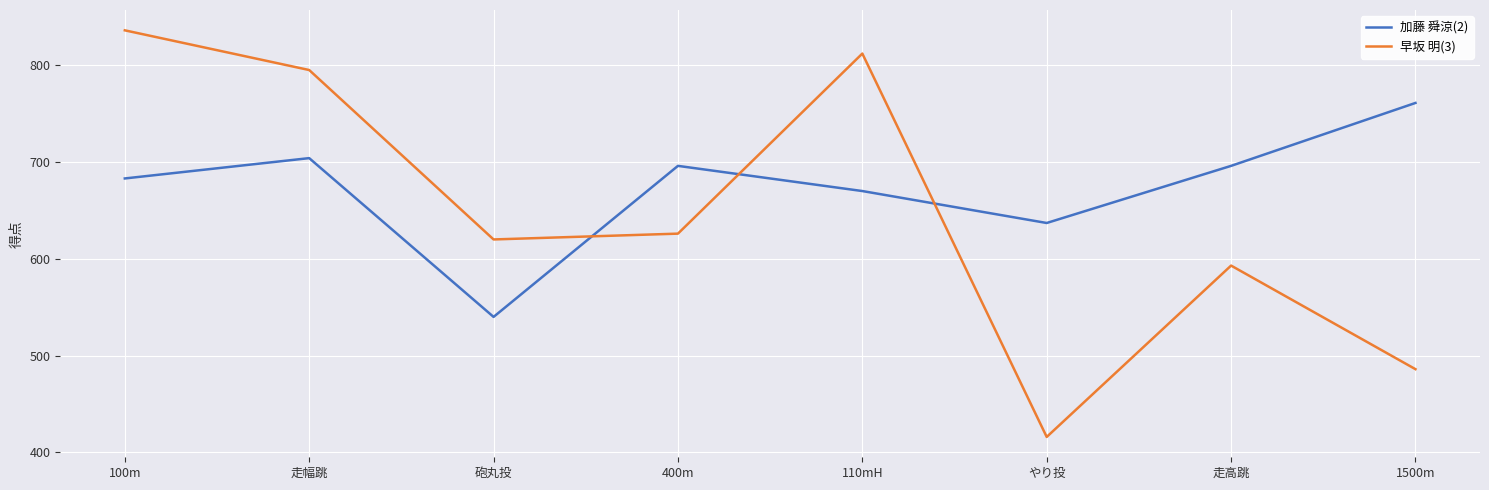

Where do 早坂 明(3) and 加藤 舜涼(2) first cross each other?

砲丸投 and 400m